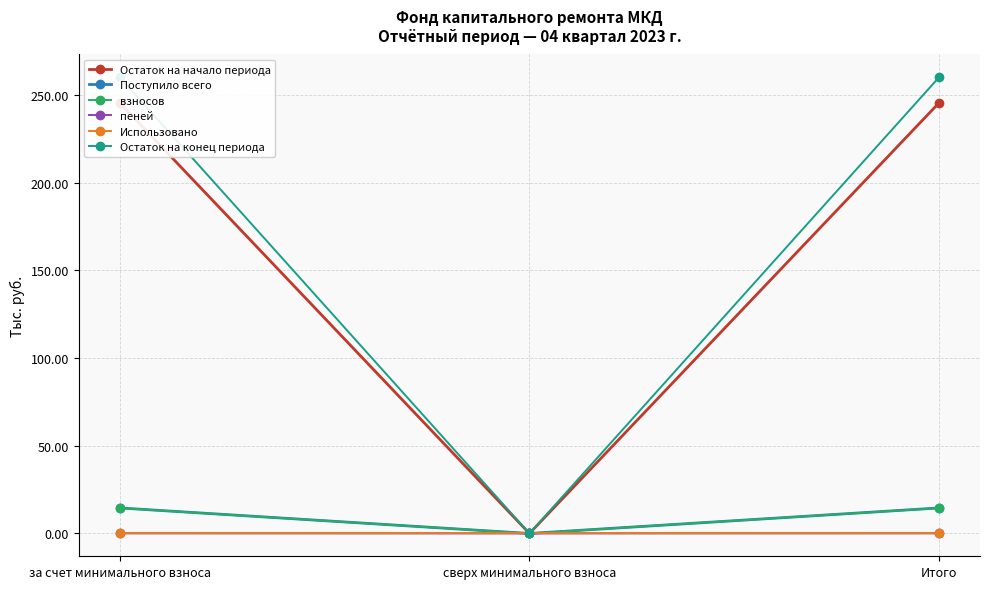

Rank the categories by Остаток на конец периода value from lowest to highest.

сверх минимального взноса, за счет минимального взноса, Итого